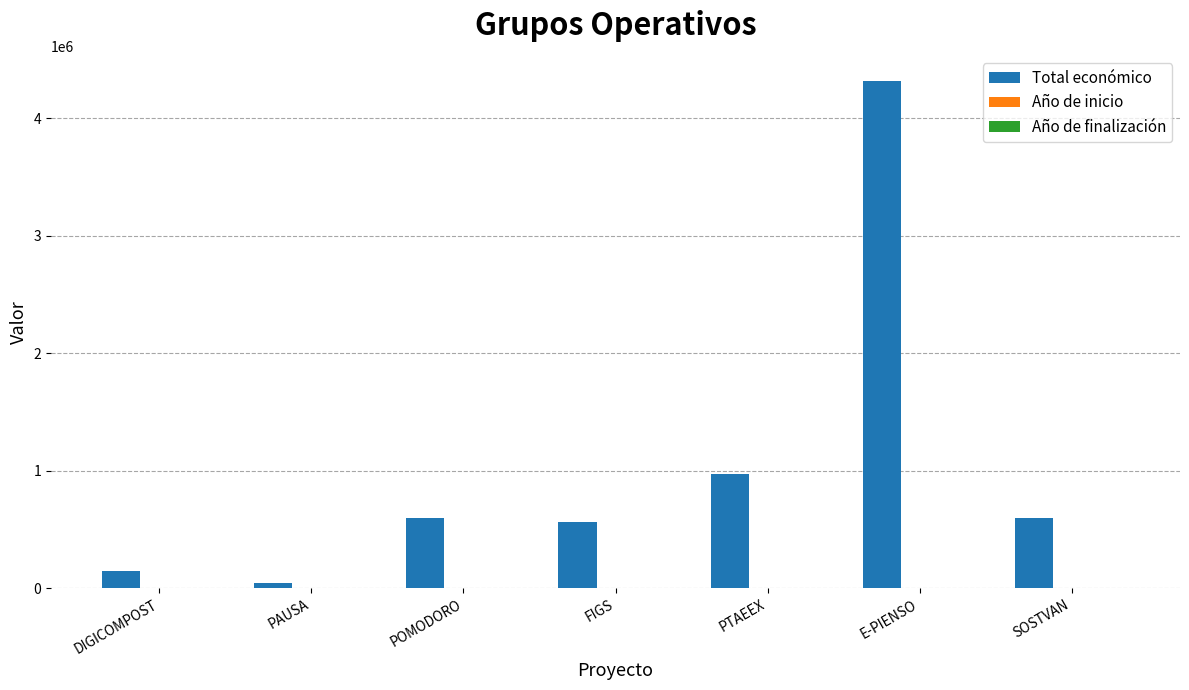

What is the sum of all Total económico values?

7238071